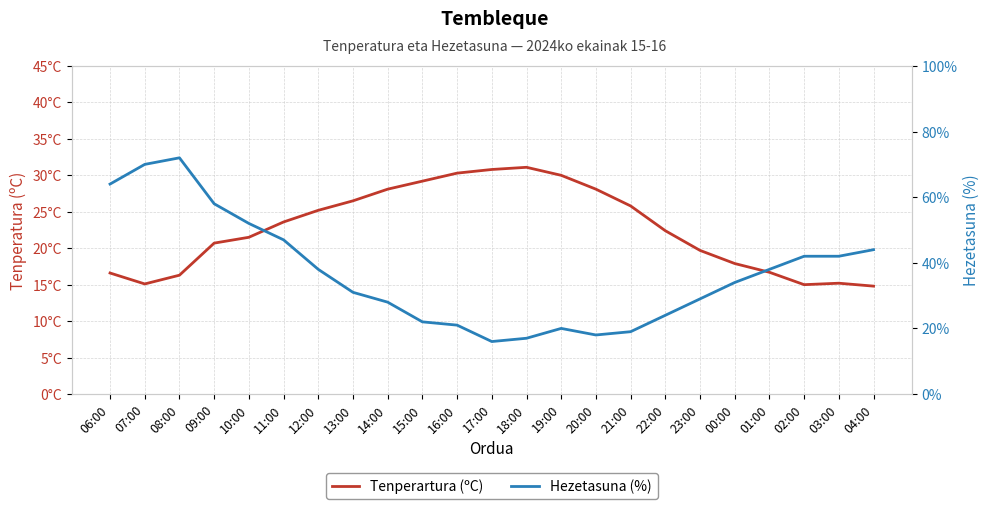

Reading right to left, extract all data points from this chart.

Tenperartura (ºC): 14.8	15.2	15.0	16.7	17.9	19.7	22.4	25.8	28.1	30.0	31.1	30.8	30.3	29.2	28.1	26.5	25.2	23.6	21.5	20.7	16.3	15.1	16.6
Hezetasuna (%): 44.0	42.0	42.0	38.0	34.0	29.0	24.0	19.0	18.0	20.0	17.0	16.0	21.0	22.0	28.0	31.0	38.0	47.0	52.0	58.0	72.0	70.0	64.0